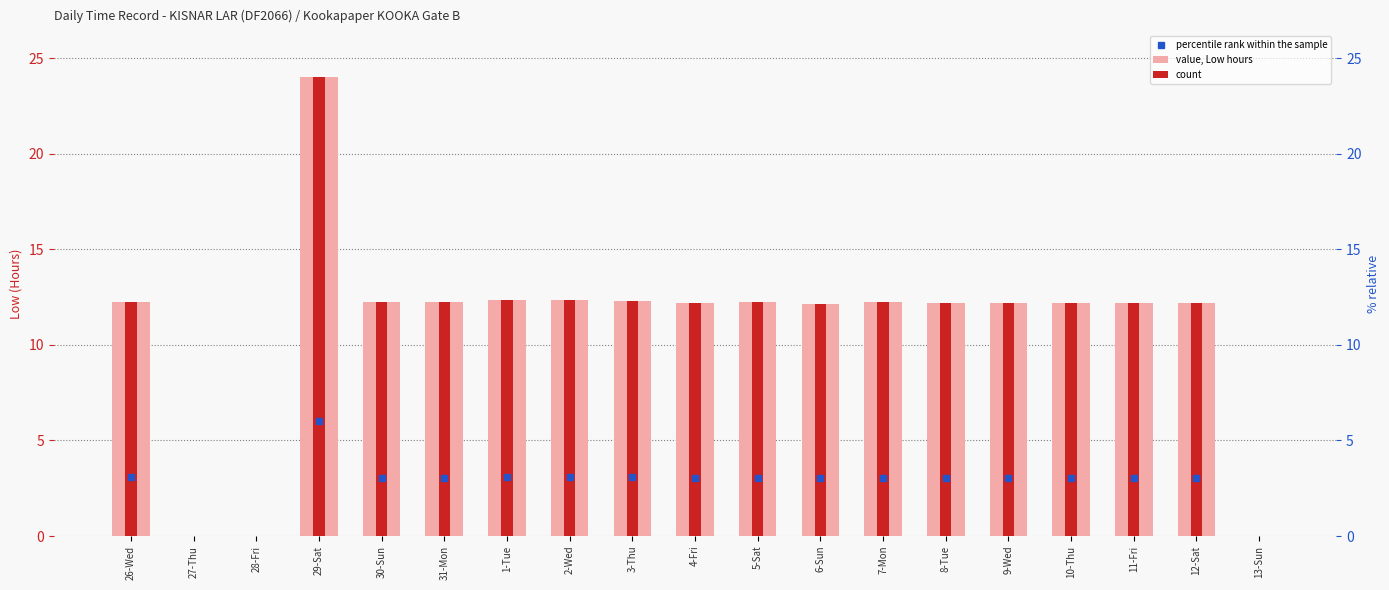

Reading left to right, extract all data points from this chart.

value, Low hours: 26-Wed=12.2	27-Thu=0.0	28-Fri=0.0	29-Sat=24.0	30-Sun=12.2	31-Mon=12.2	1-Tue=12.4	2-Wed=12.3	3-Thu=12.3	4-Fri=12.2	5-Sat=12.2	6-Sun=12.2	7-Mon=12.2	8-Tue=12.2	9-Wed=12.2	10-Thu=12.2	11-Fri=12.2	12-Sat=12.2	13-Sun=0.0
count: 26-Wed=12.2	27-Thu=0.0	28-Fri=0.0	29-Sat=24.0	30-Sun=12.2	31-Mon=12.2	1-Tue=12.4	2-Wed=12.3	3-Thu=12.3	4-Fri=12.2	5-Sat=12.2	6-Sun=12.2	7-Mon=12.2	8-Tue=12.2	9-Wed=12.2	10-Thu=12.2	11-Fri=12.2	12-Sat=12.2	13-Sun=0.0